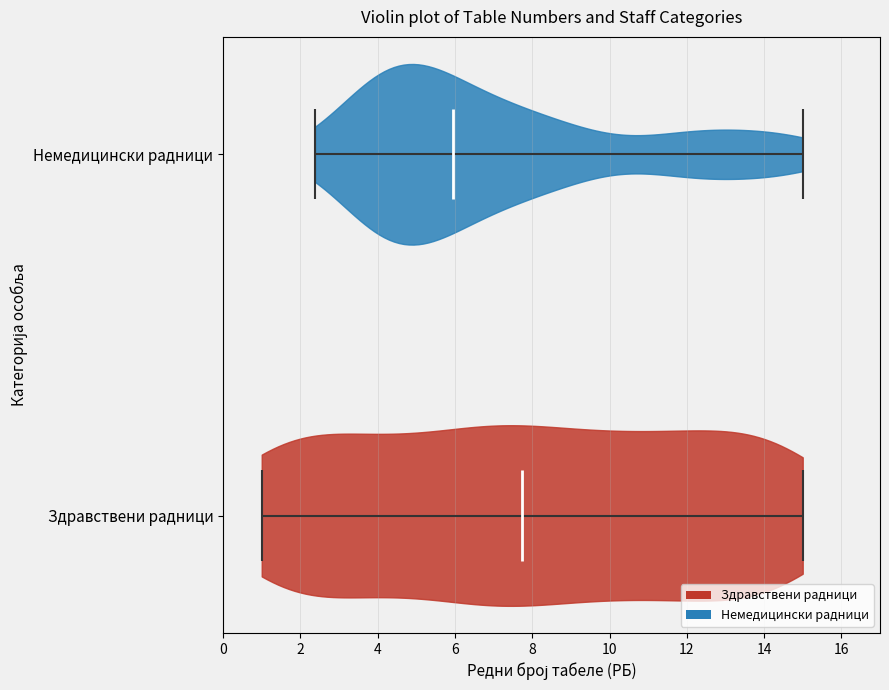

What is the highest point the violin for Немедицински радници reaches on the x-axis? The values are not printed on the chart, so give them approximately, as read against the axis.

15.0